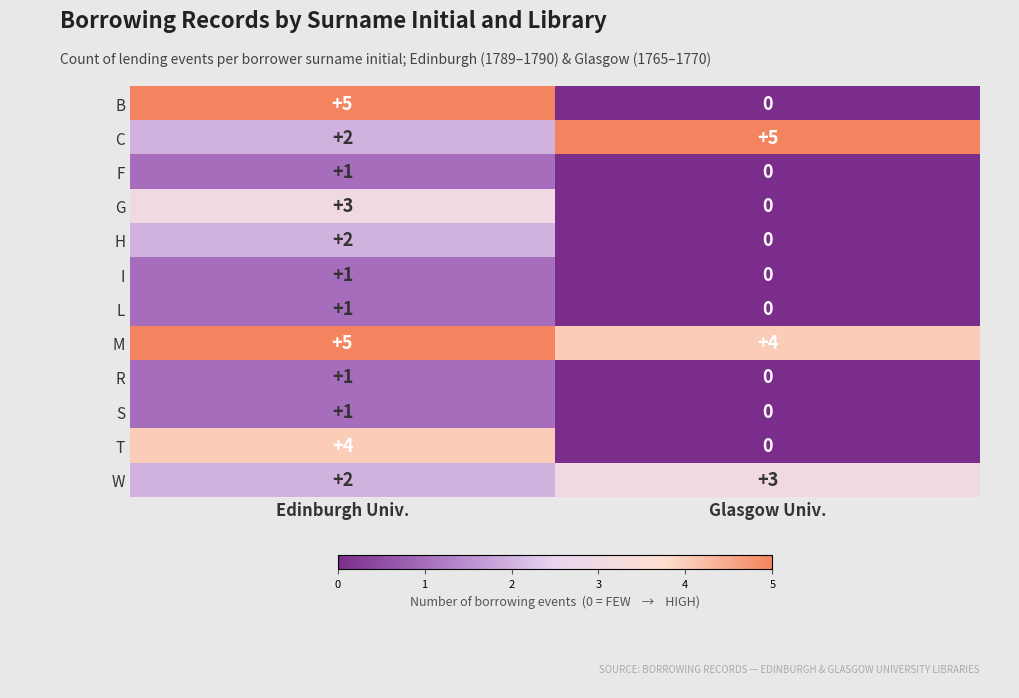

What is the sum of the W values at Edinburgh Univ. and Glasgow Univ.?

5